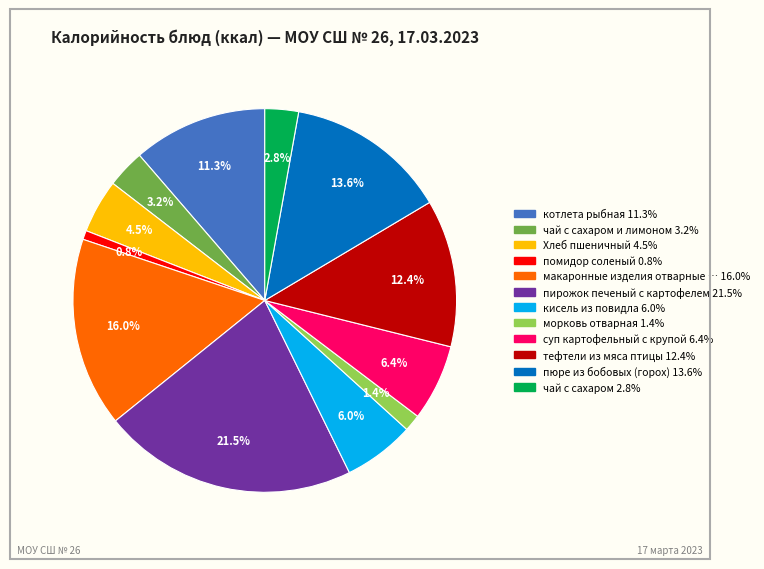

Is there a majority slice in this chart?

No